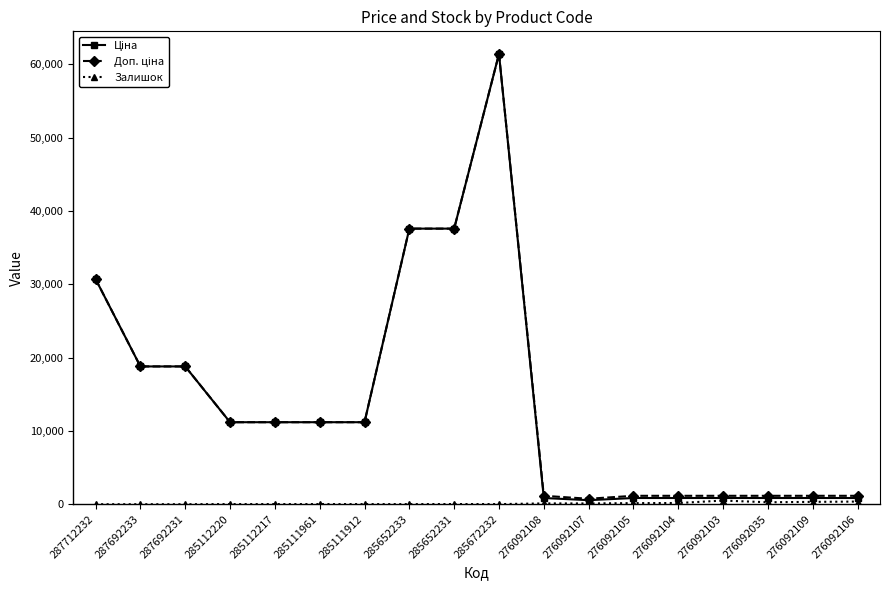

At how many categories does at least one series exceed 24445?

4